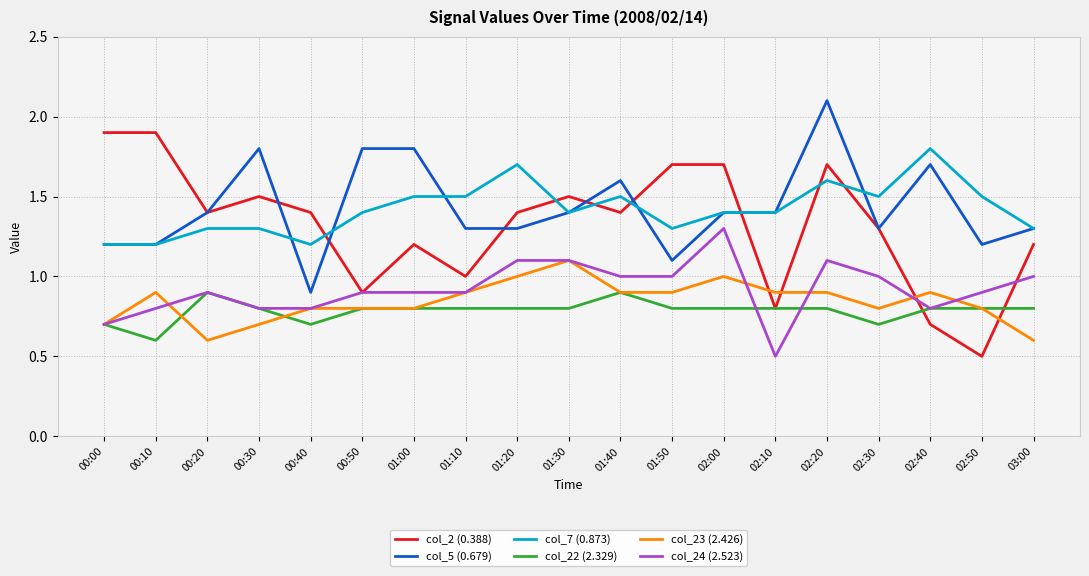

What is the highest value of the col_5 (0.679) series?

2.1